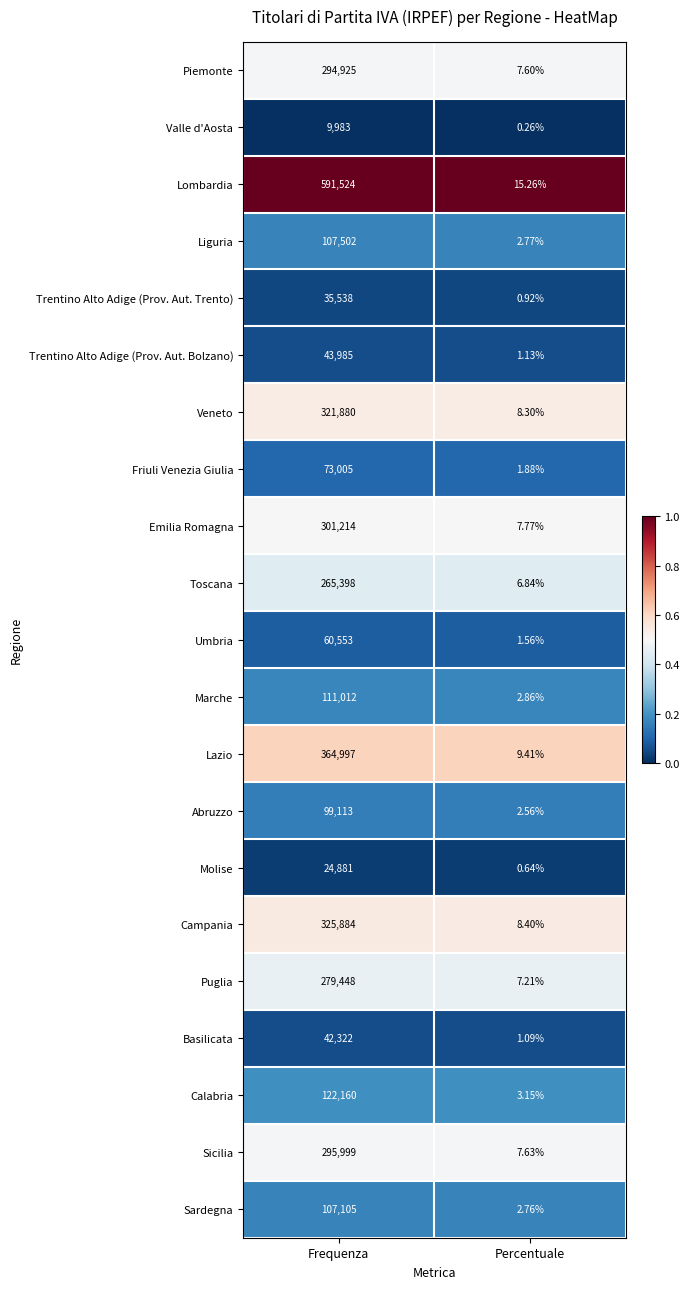

At Percentuale, list the series in order from smallest to largest.

Valle d'Aosta, Molise, Trentino Alto Adige (Prov. Aut. Trento), Basilicata, Trentino Alto Adige (Prov. Aut. Bolzano), Umbria, Friuli Venezia Giulia, Abruzzo, Sardegna, Liguria, Marche, Calabria, Toscana, Puglia, Piemonte, Sicilia, Emilia Romagna, Veneto, Campania, Lazio, Lombardia